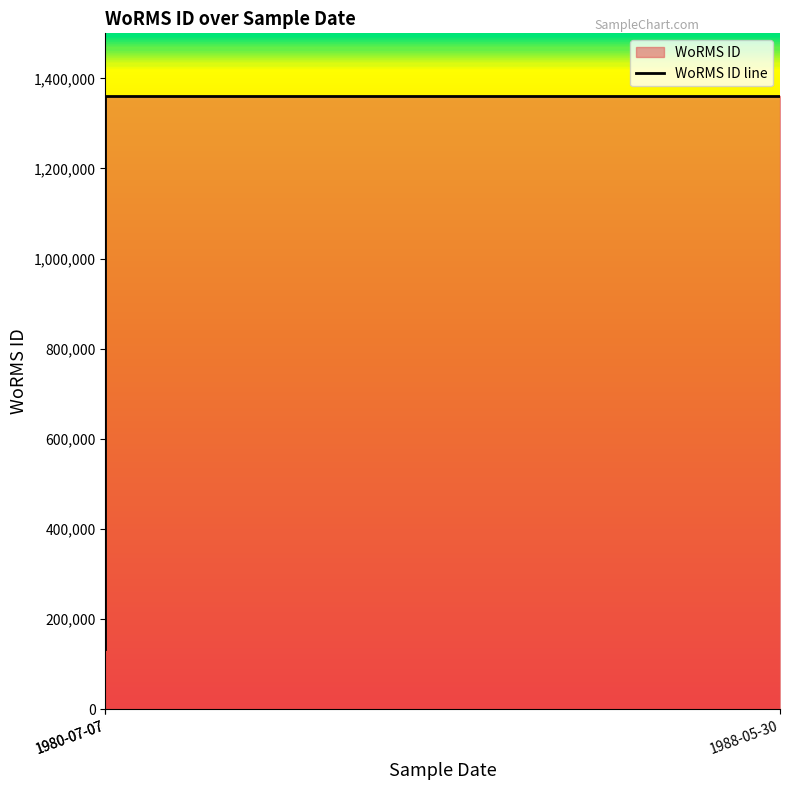

Rank the categories by value from lowest to highest.

1980-07-07, 1980-07-07, 1988-05-30